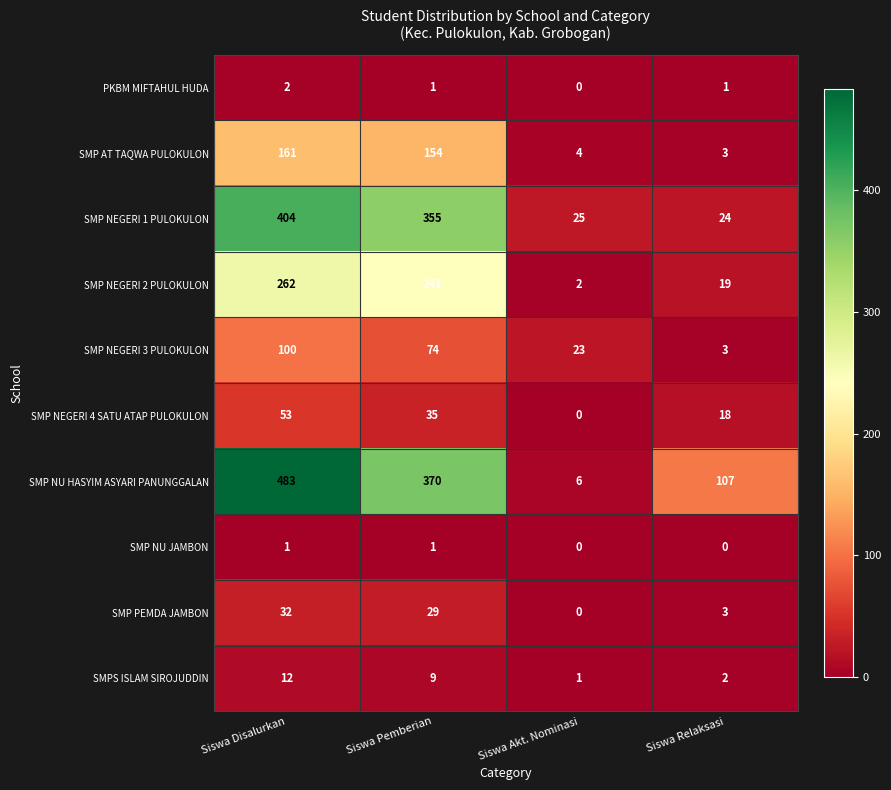

What is the maximum value shown in the chart?

483